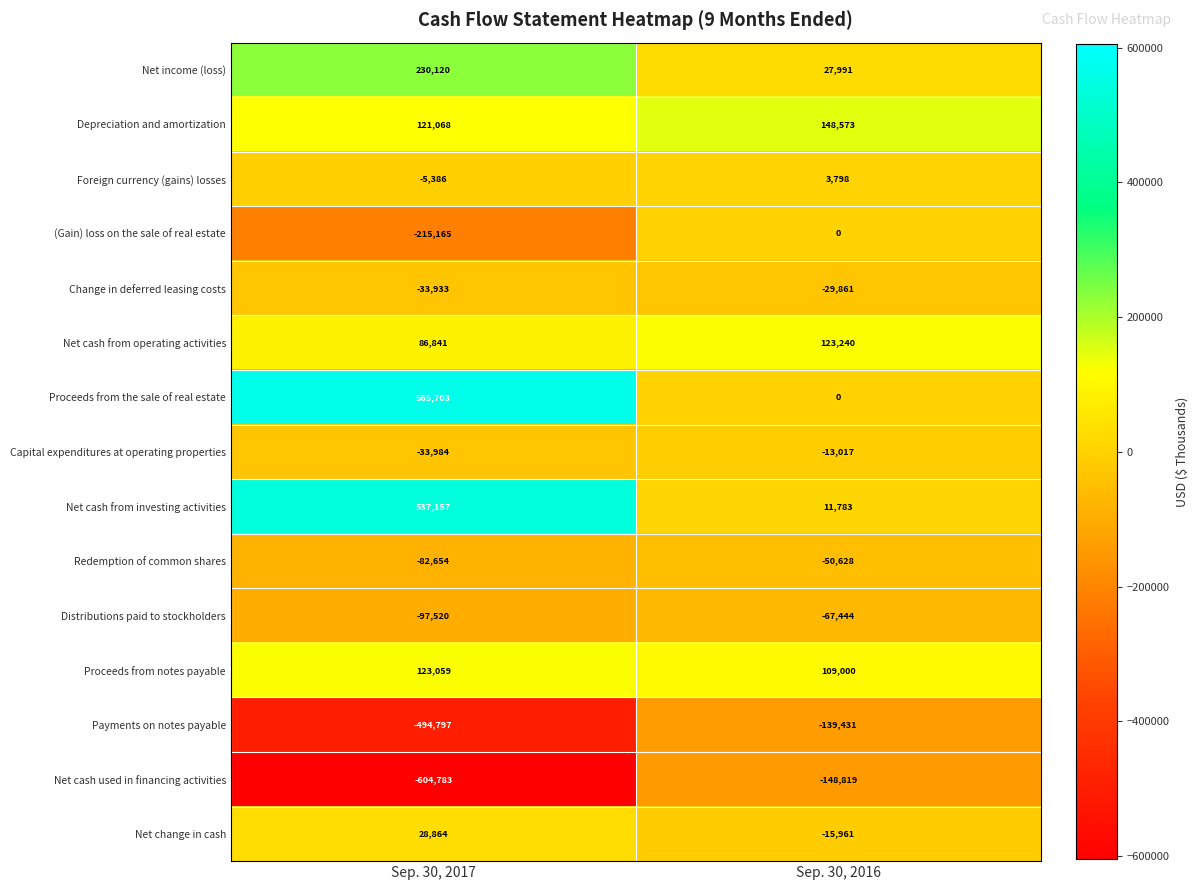

Where is (Gain) loss on the sale of real estate nearest to the value -107582?

Sep. 30, 2016